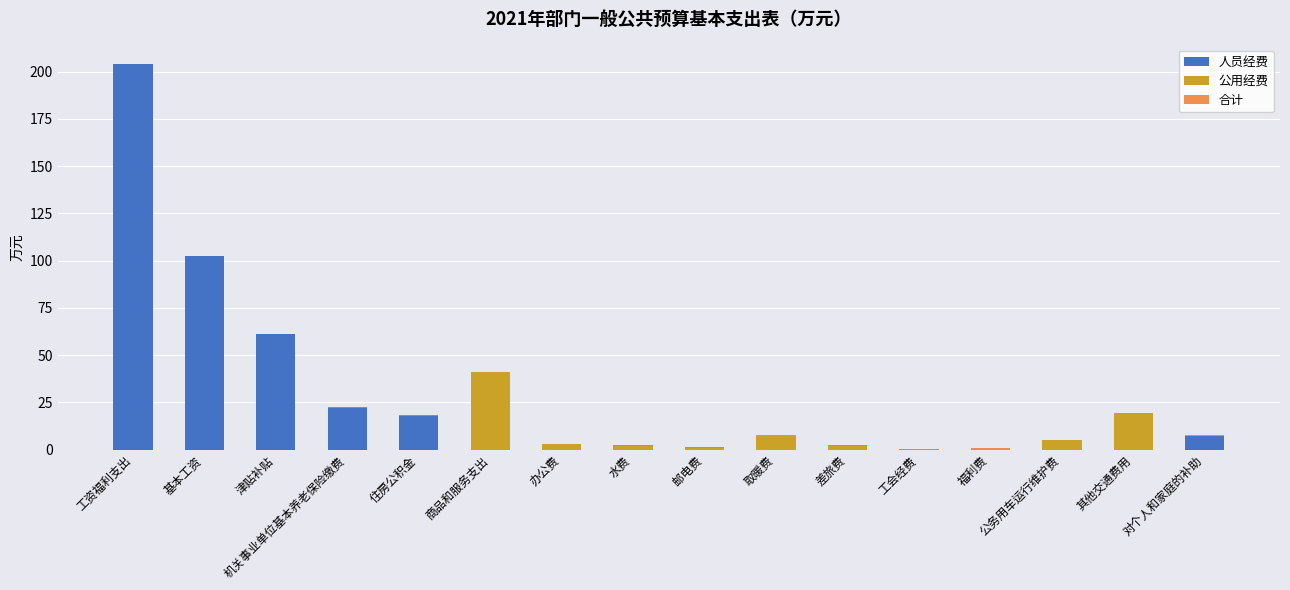

How many values in 公用经费 are above zero?

10